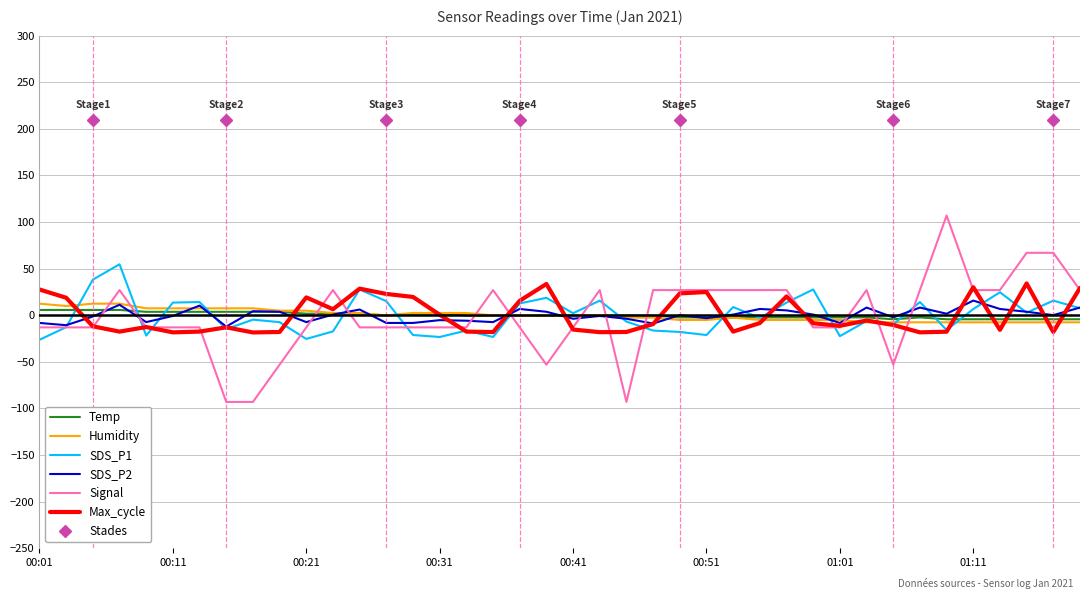

Is this an area chart (filled region under the line)?

No